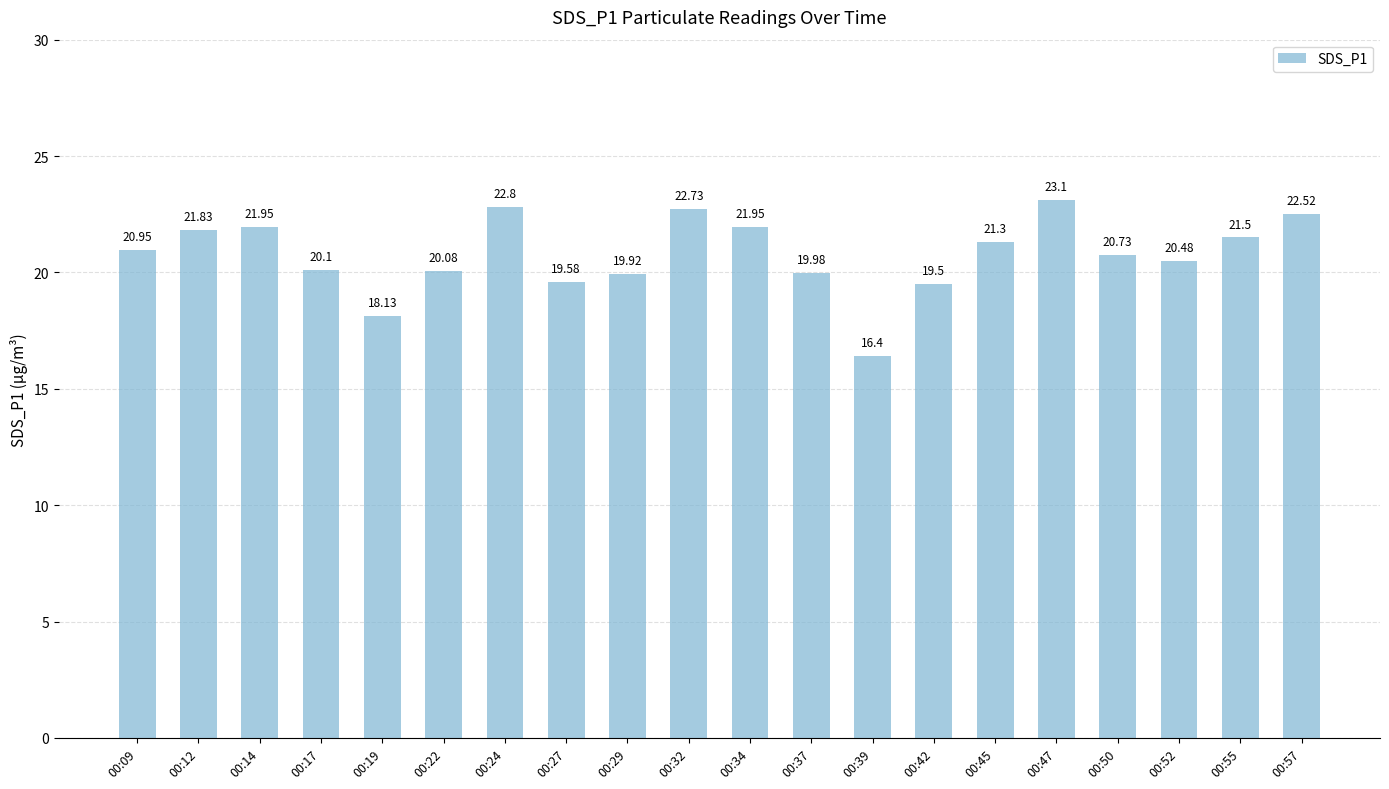

What is the sum of all values?

415.5